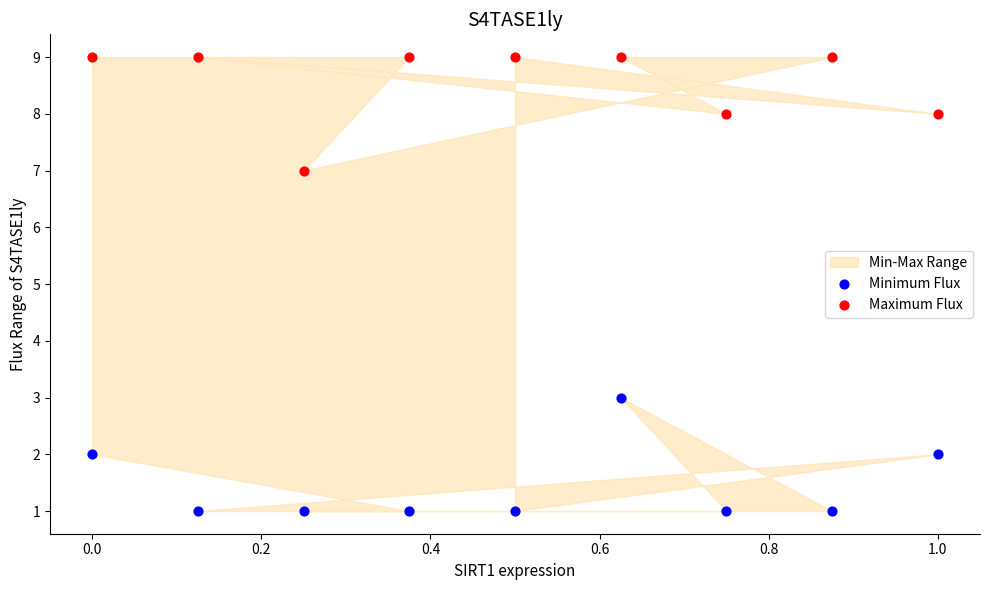

Which series contains the lowest Y value?

Minimum Flux